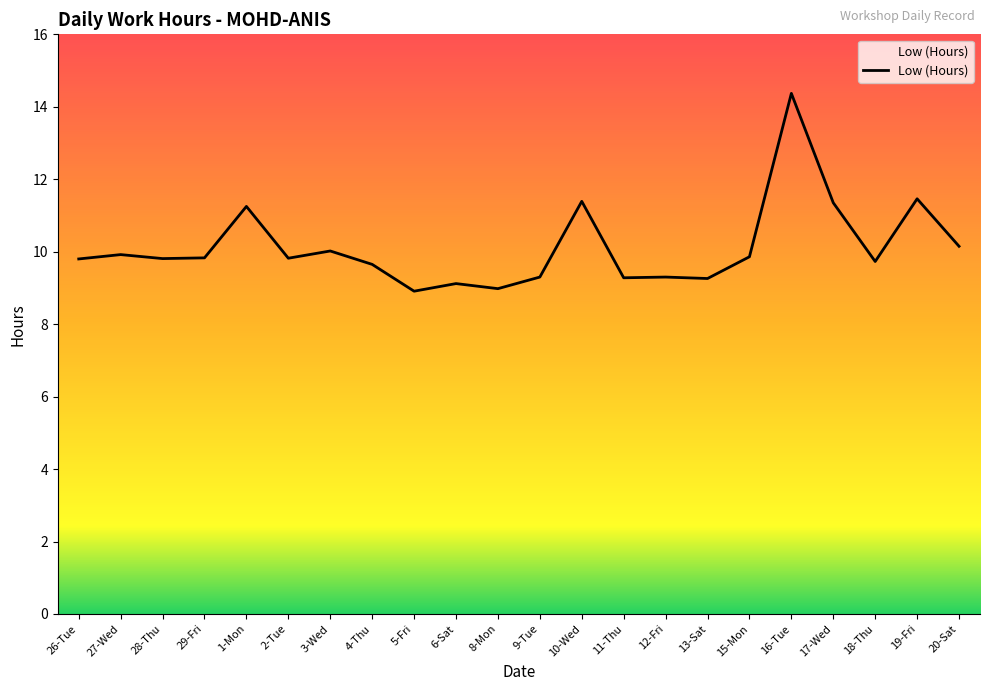

The value at 4-Thu is 13.2. True or false?

False